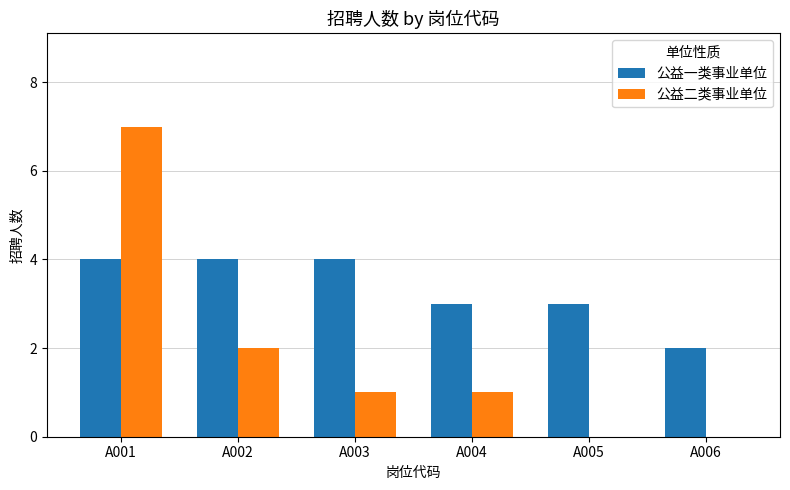

Count the 公益一类事业单位 values in the range 3 to 4.

5